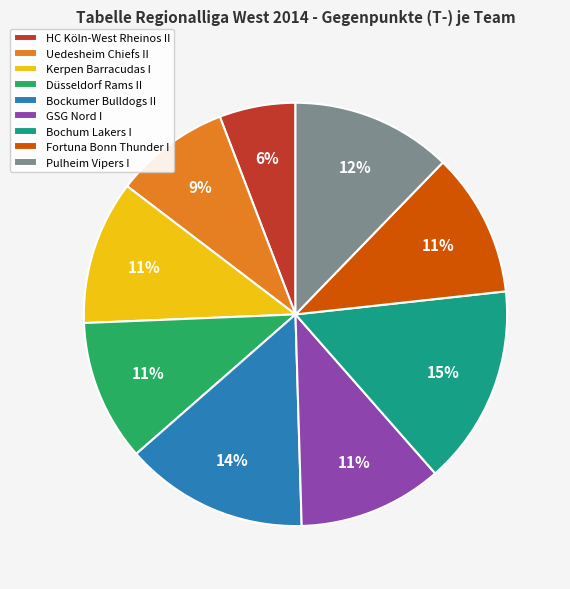

Which slice is the smallest?

HC Köln-West Rheinos II